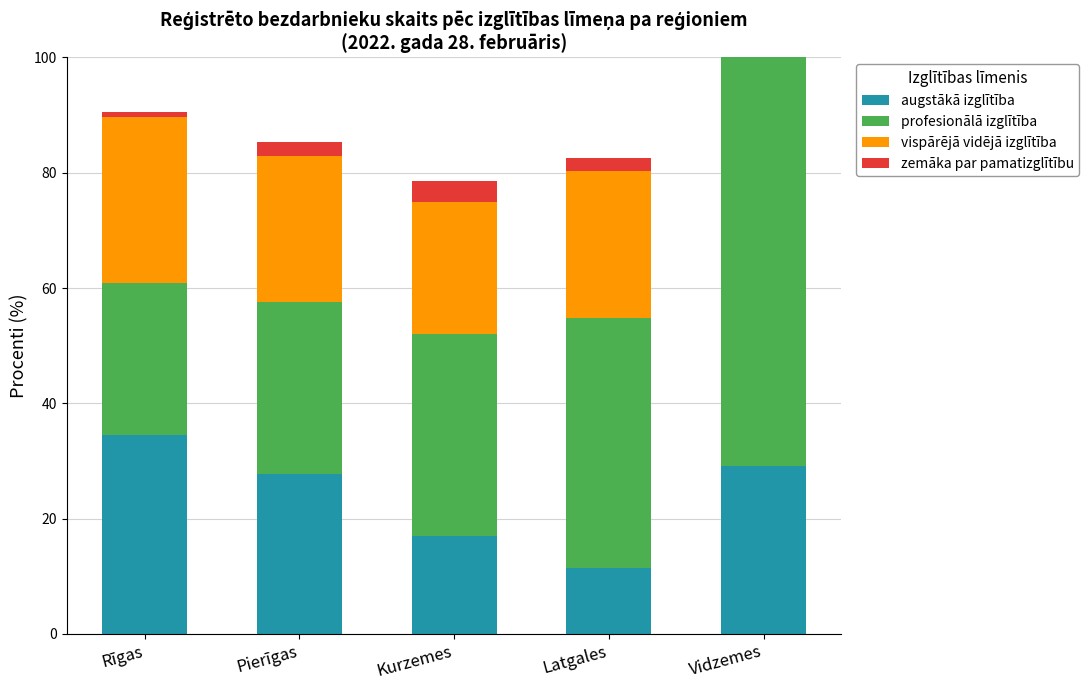

What is the minimum value shown in the chart?

0.9